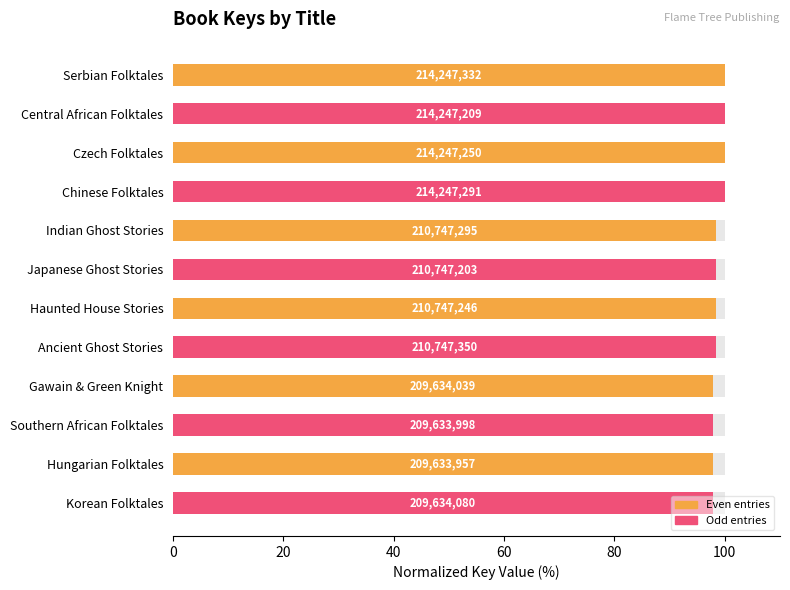

What position from the left is Czech Folktales?

3